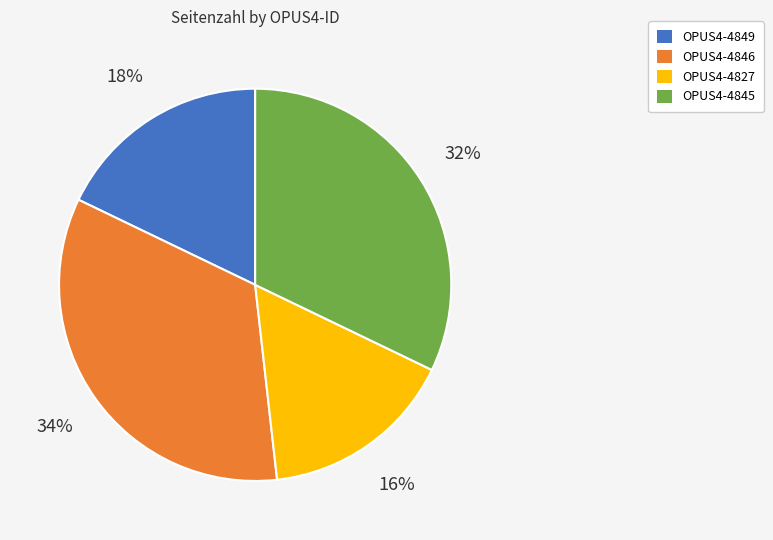

Between OPUS4-4846 and OPUS4-4849, which is larger?

OPUS4-4846